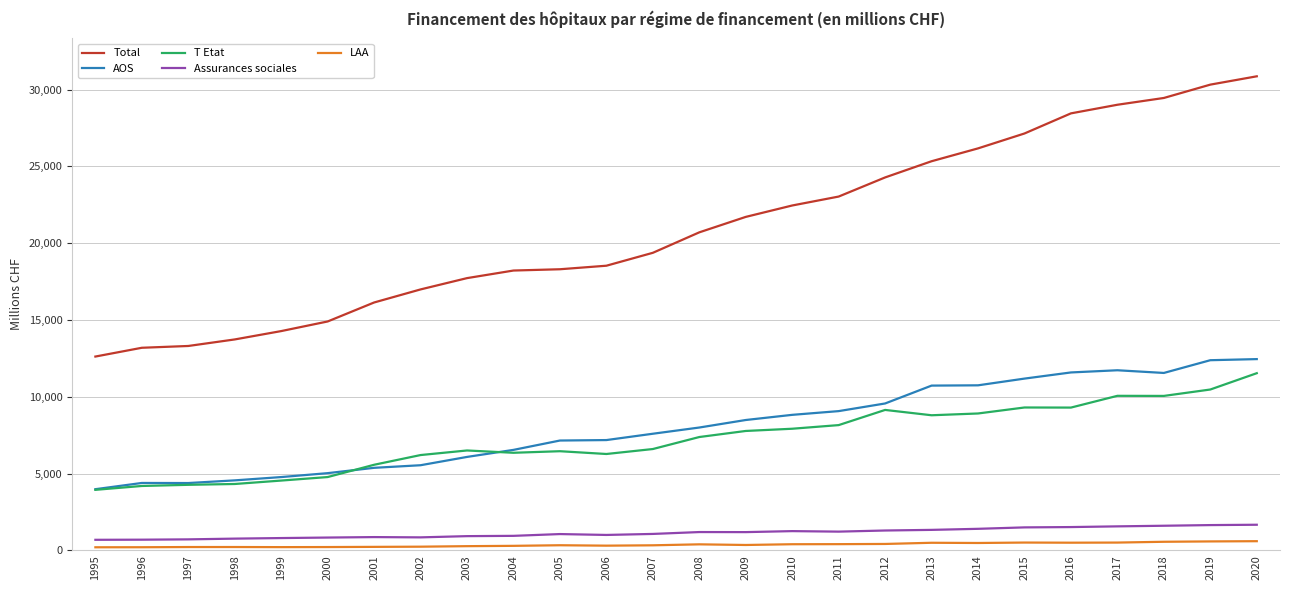

What are all the series names shown in the legend?

Total, AOS, T Etat, Assurances sociales, LAA